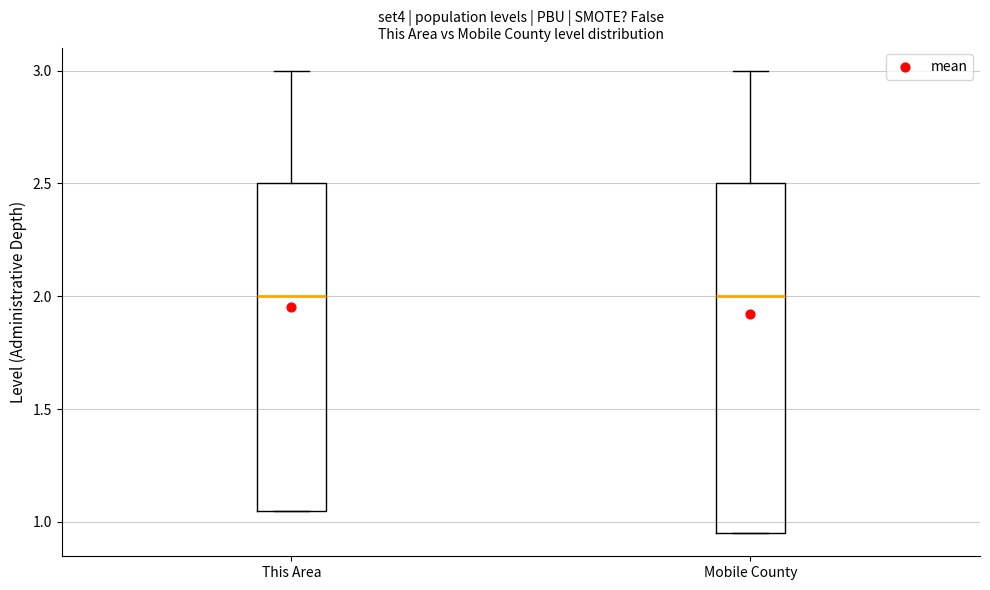

Reading left to right, read every box against the y-axis: the position of its median line, the range the box covers, and the ends of its whiskers. The values are not printed on the chart, so give them approximately, as read against the axis.

This Area: median 2.00, box 1.05 to 2.50, whiskers 1.05 to 3.00
Mobile County: median 2.00, box 0.95 to 2.50, whiskers 0.95 to 3.00